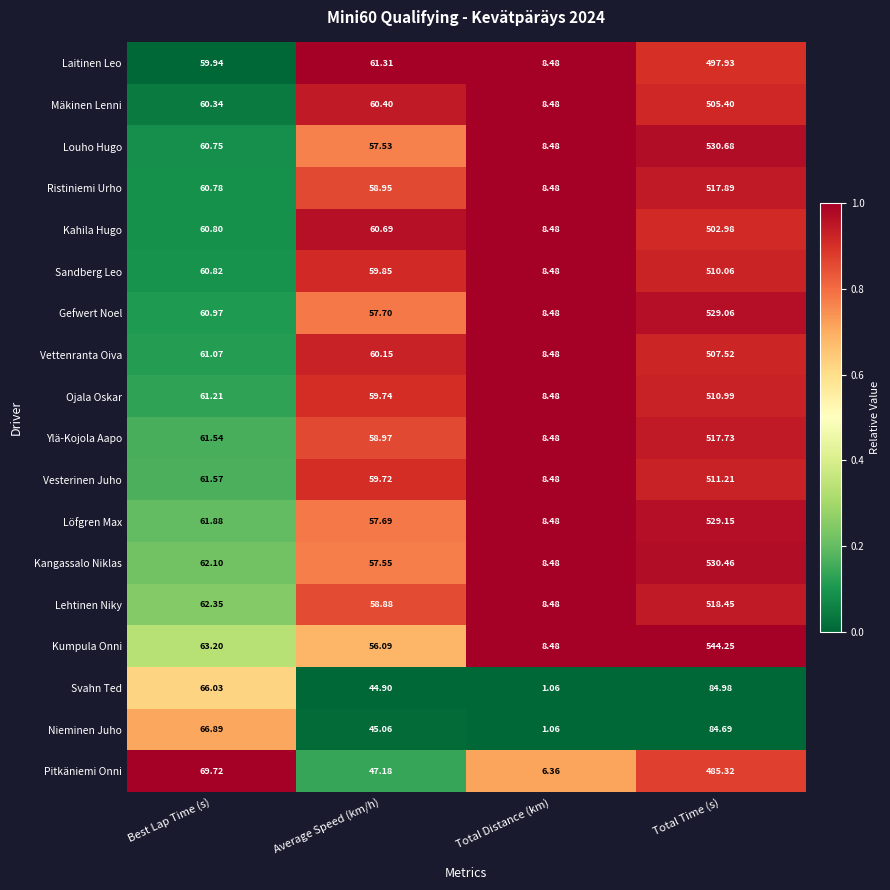

Is the value of Pitkäniemi Onni at Total Distance (km) greater than the value of Vesterinen Juho at Total Time (s)?

No